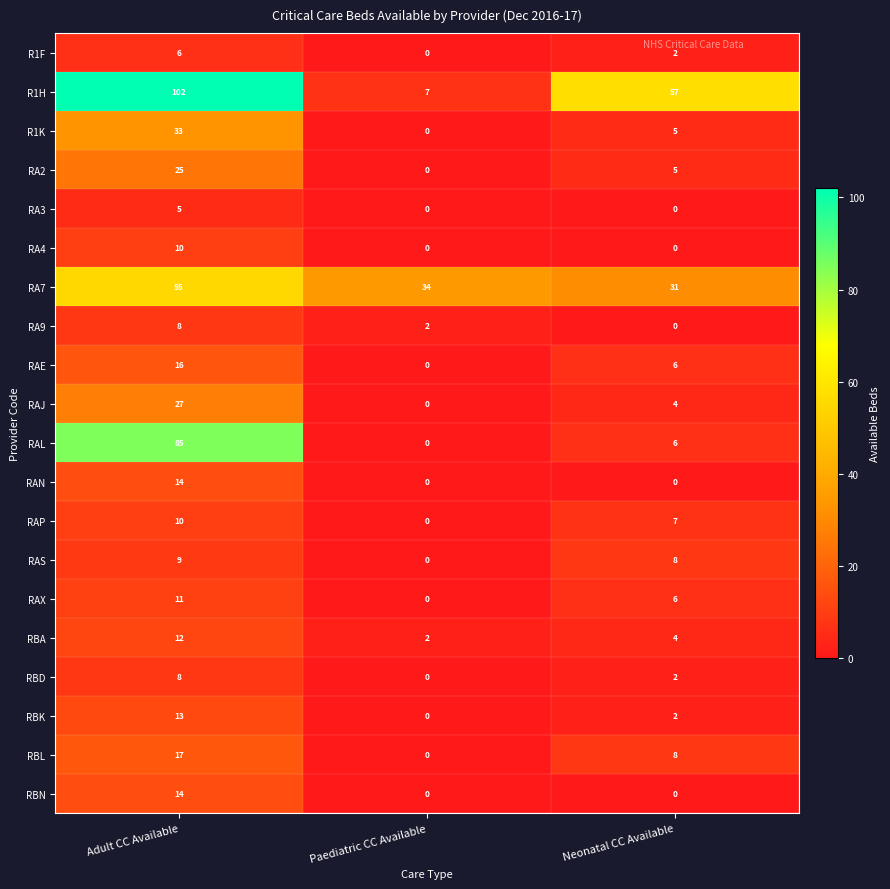

At how many categories does at least one series exceed 8?

3